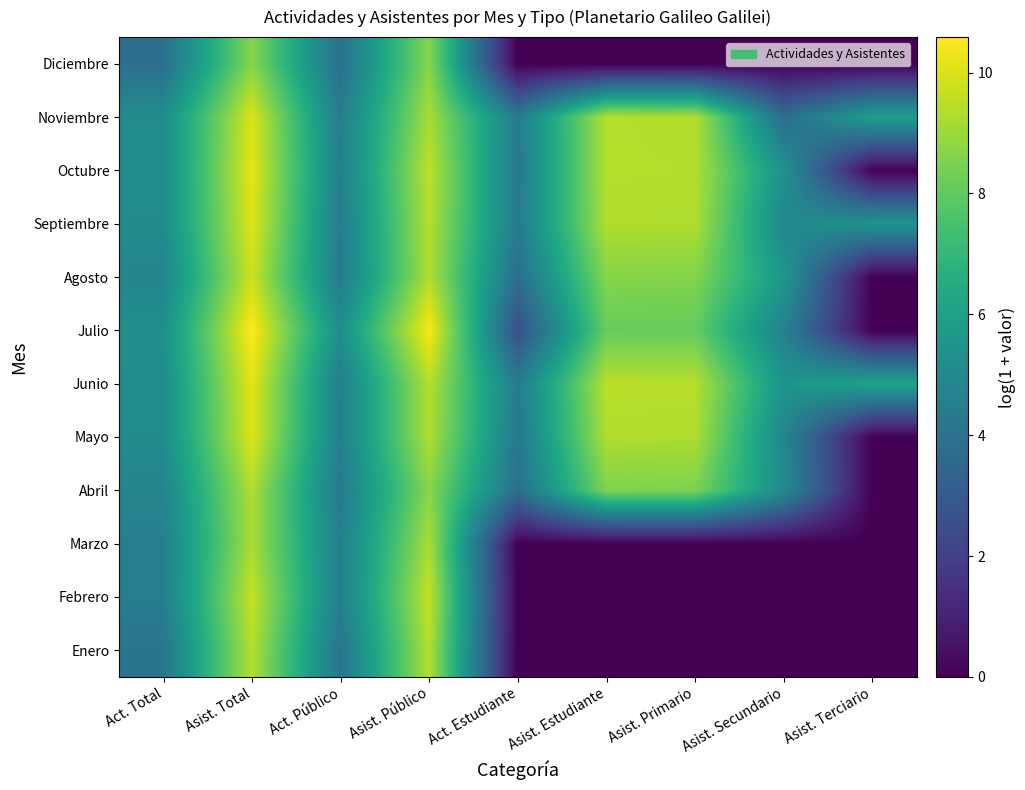

At which category is the sum across all series the highest?

Asist. Total